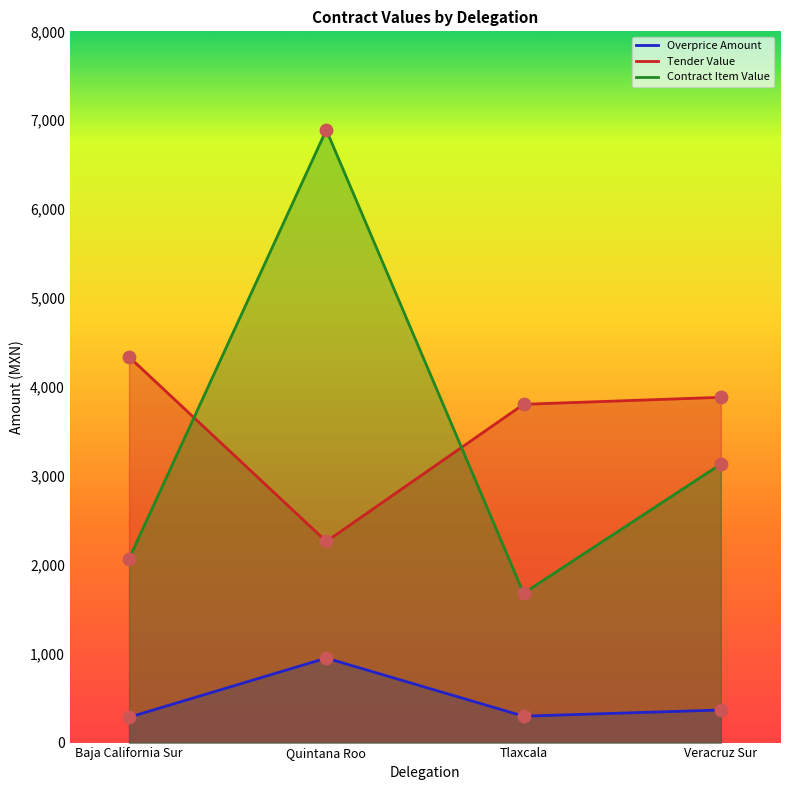

At how many categories does at least one series exceed 1712?

4